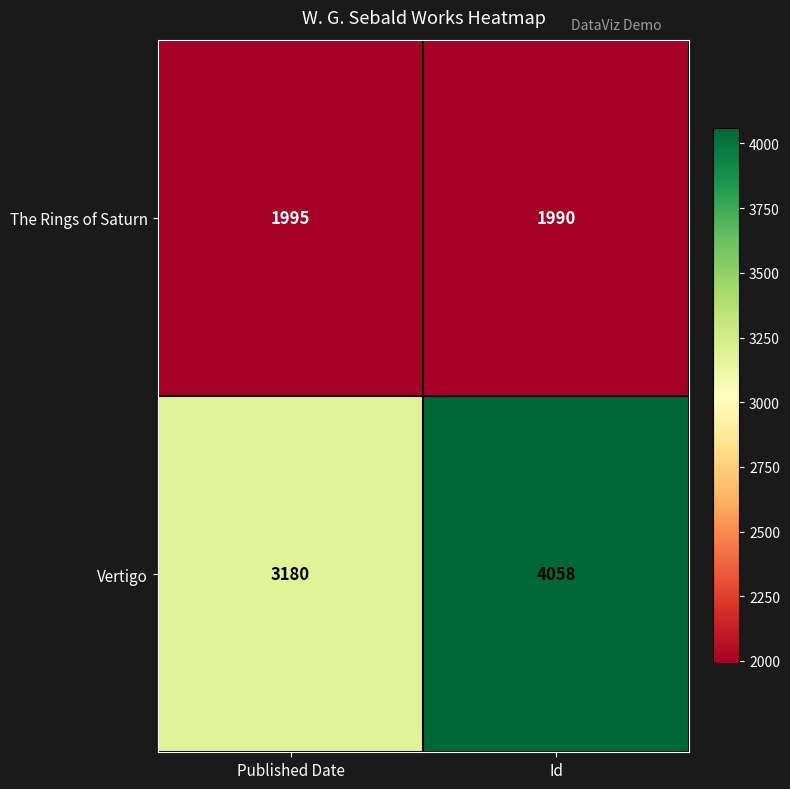

At which category is the sum across all series the highest?

Id